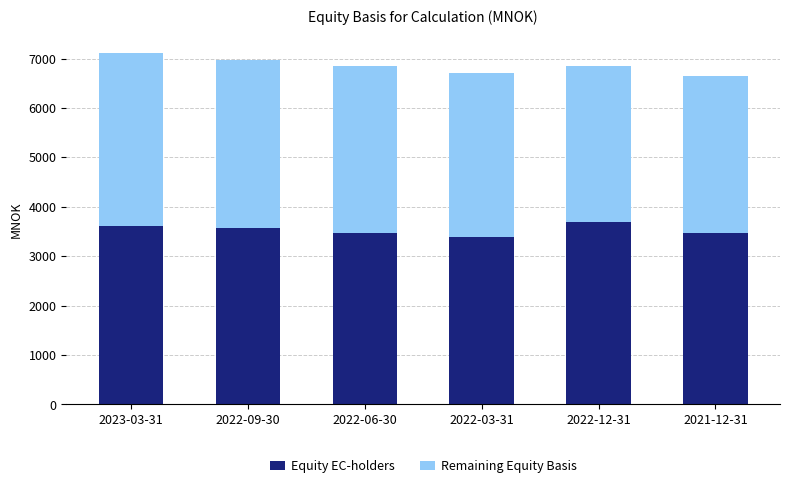

What is the lowest value of the Equity EC-holders series?

3393.4